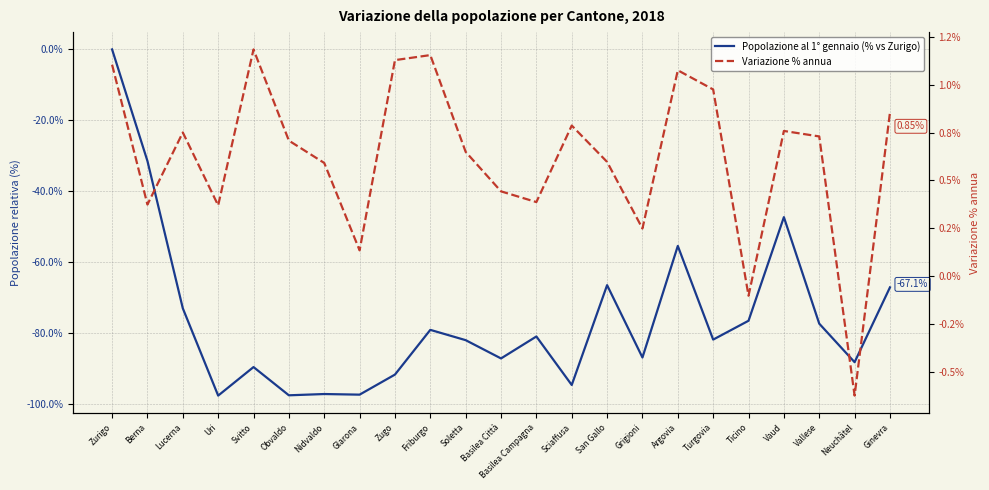

True or false: Popolazione al 1° gennaio (% vs Zurigo) and Variazione % annua intersect in this chart.

False